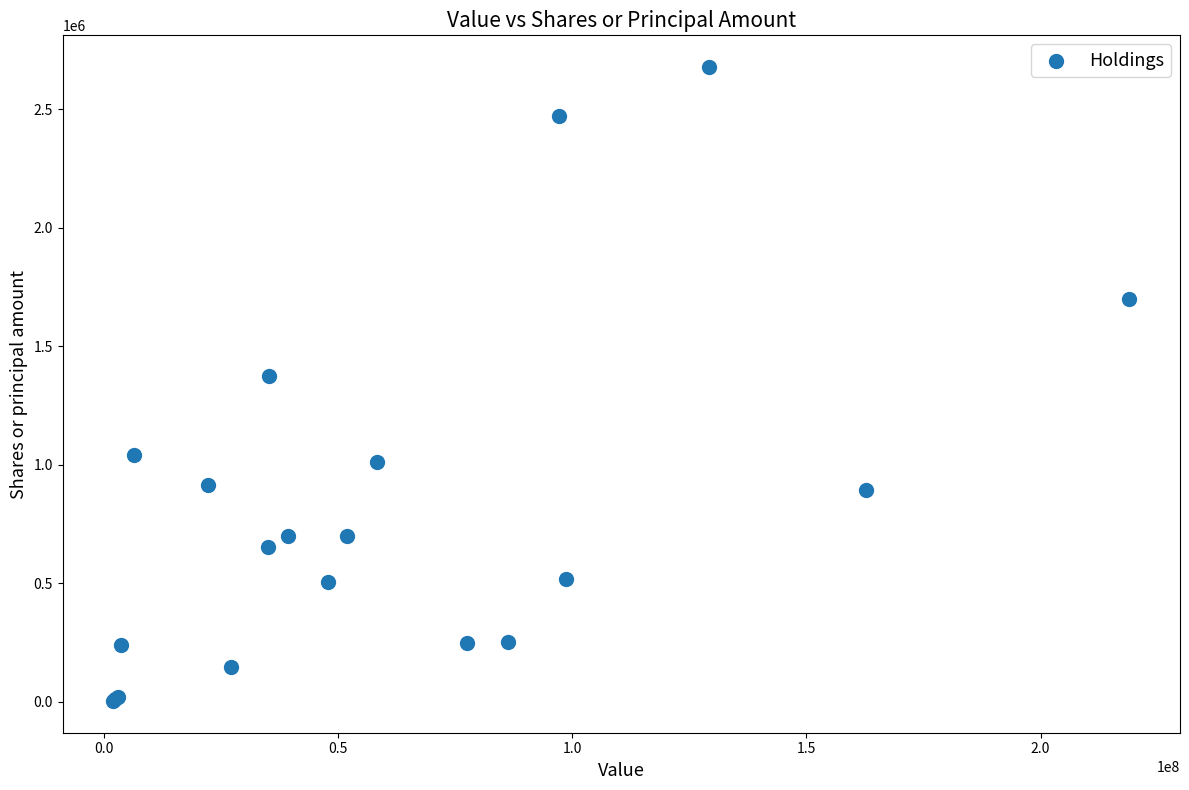

What Y value in the scatter plot is closest to 1340304?

1373000